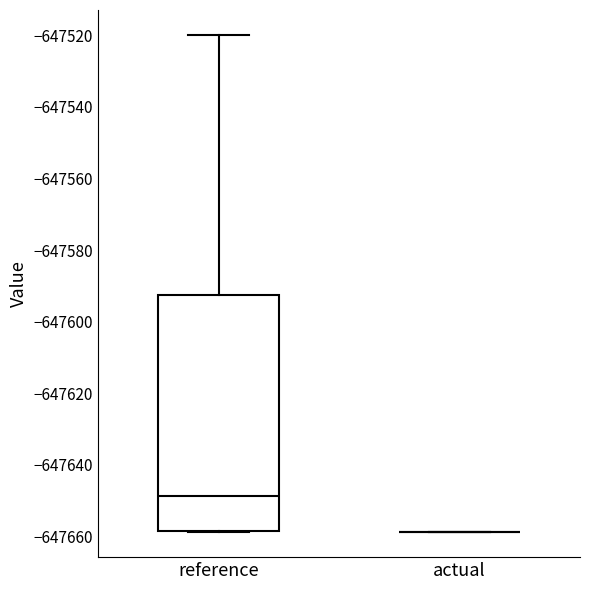

Reading left to right, transcribe this box plot: for each box, give where its median line is, the range the box spans, and where its two whiskers end, as read against the y-axis. The values are not printed on the chart, so give them approximately, as read against the axis.

reference: median -647648, box -647658 to -647592, whiskers -647658 to -647520
actual: box collapsed to a line at -647658, whiskers -647658 to -647658